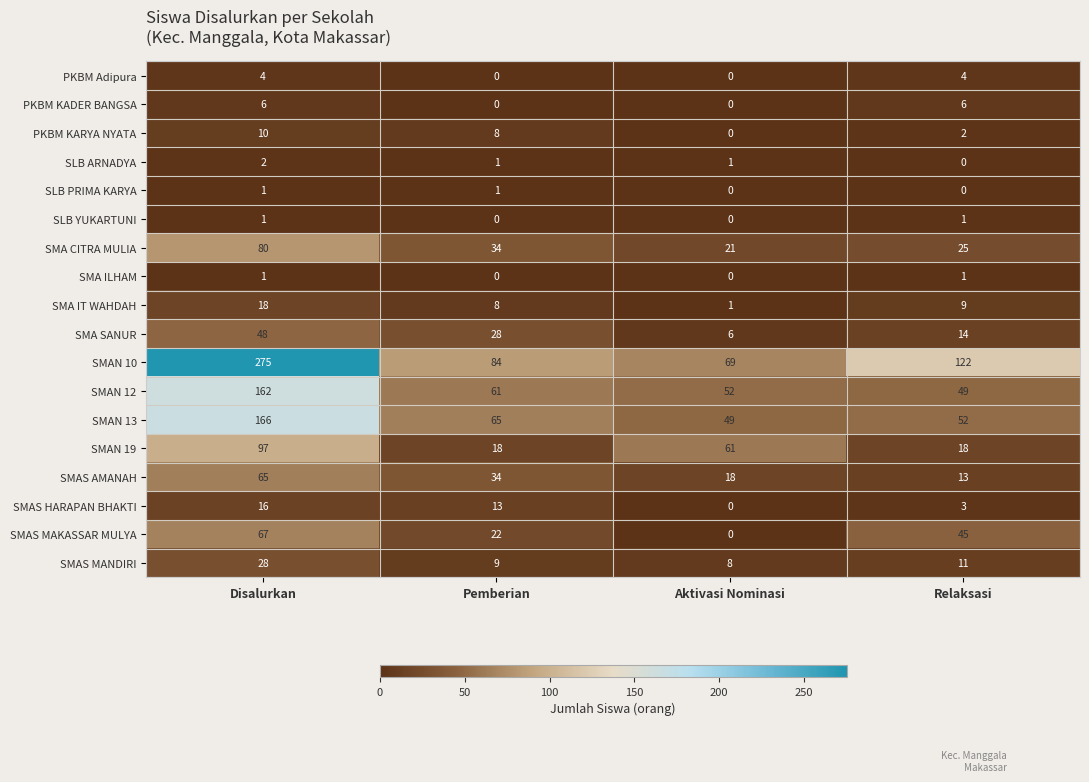

At which label does SMA SANUR reach its peak?

Disalurkan